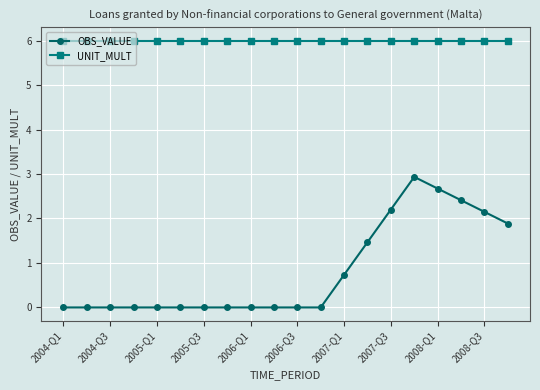

Rank the series by their maximum value, from highest to lowest.

UNIT_MULT, OBS_VALUE